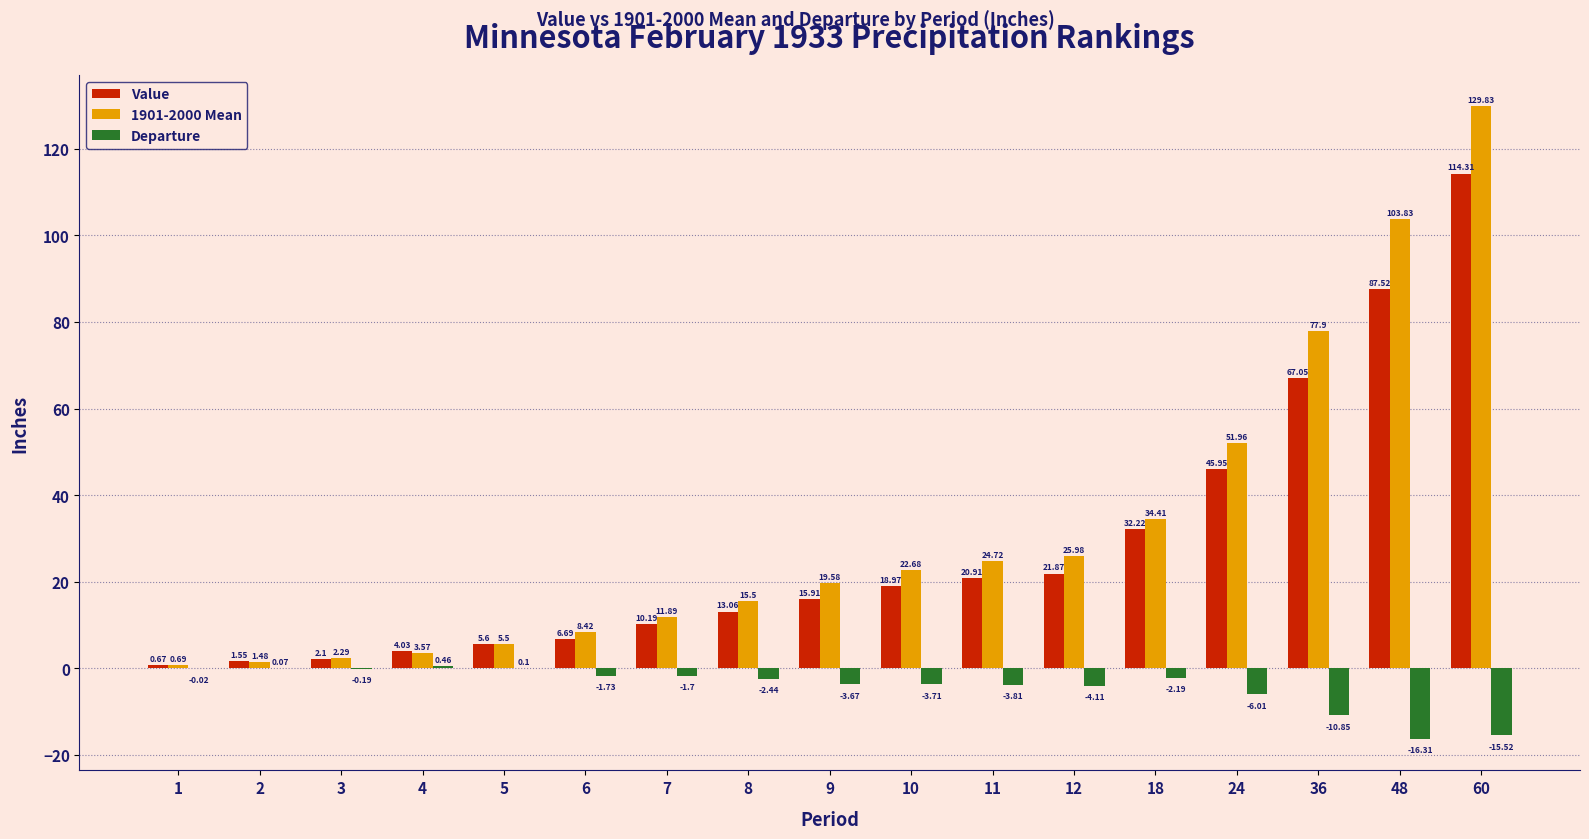

Is the value of Departure at 2 greater than the value of Value at 60?

No